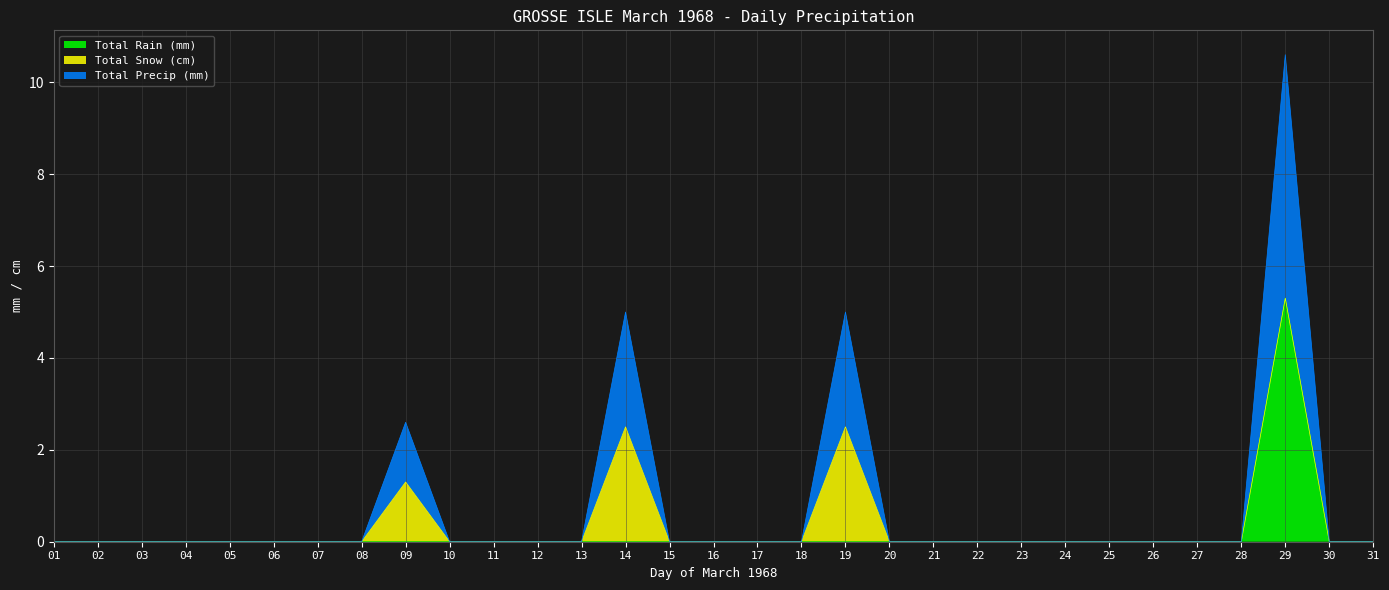

What is the highest value of the Total Rain (mm) series?

5.3